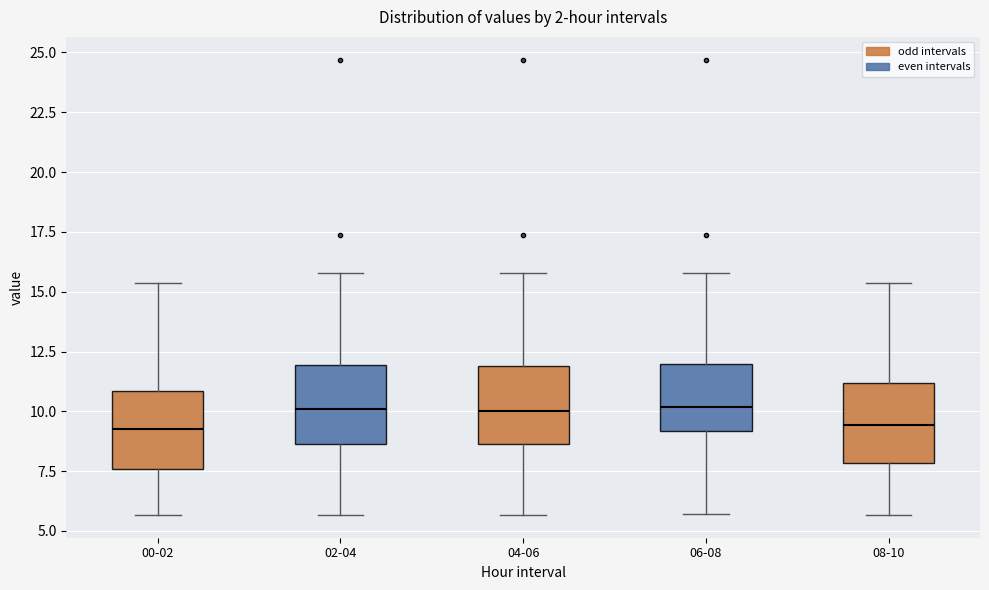

Where does the upper whisker of the box for 02-04 end on the y-axis? The values are not printed on the chart, so give them approximately, as read against the axis.

16.0